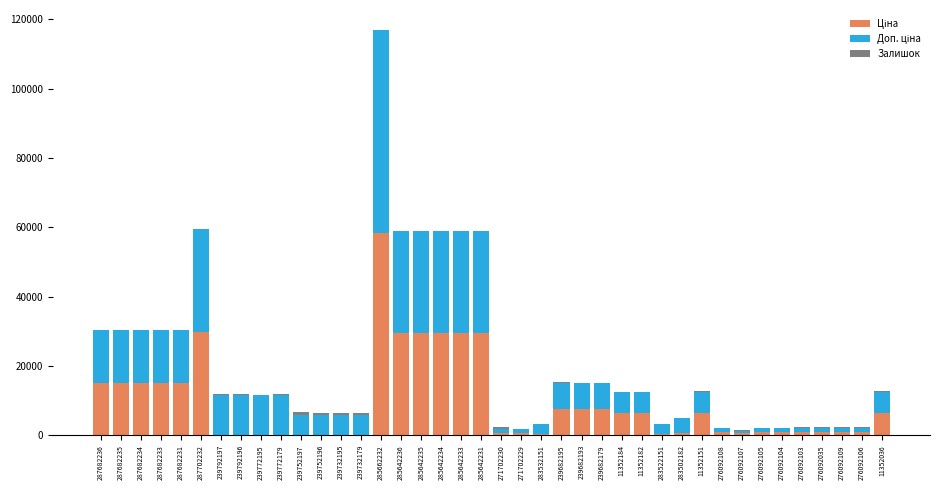

At which category is the sum across all series the highest?

285662232